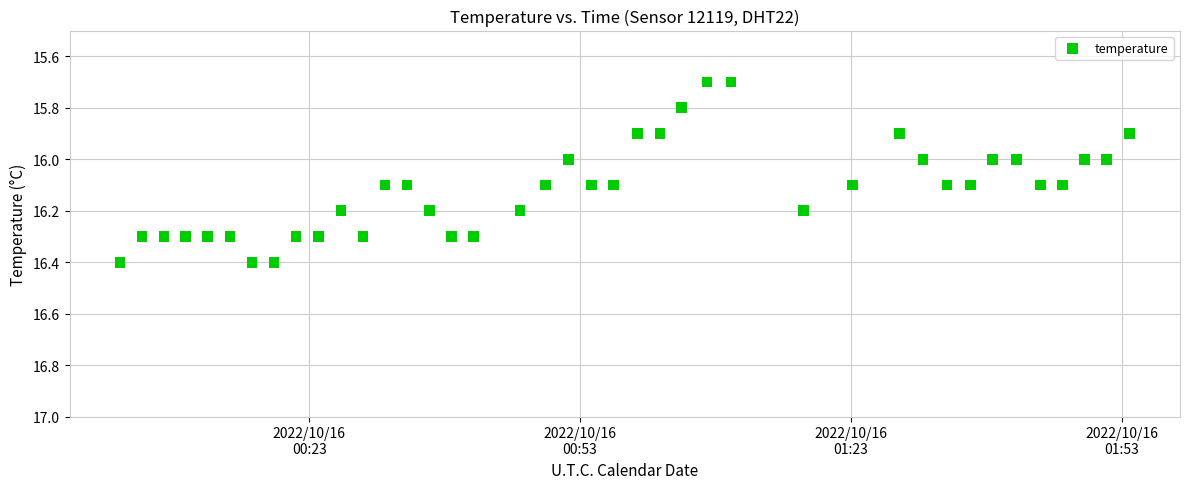

What is the range of Y values (max minus min)?

0.7